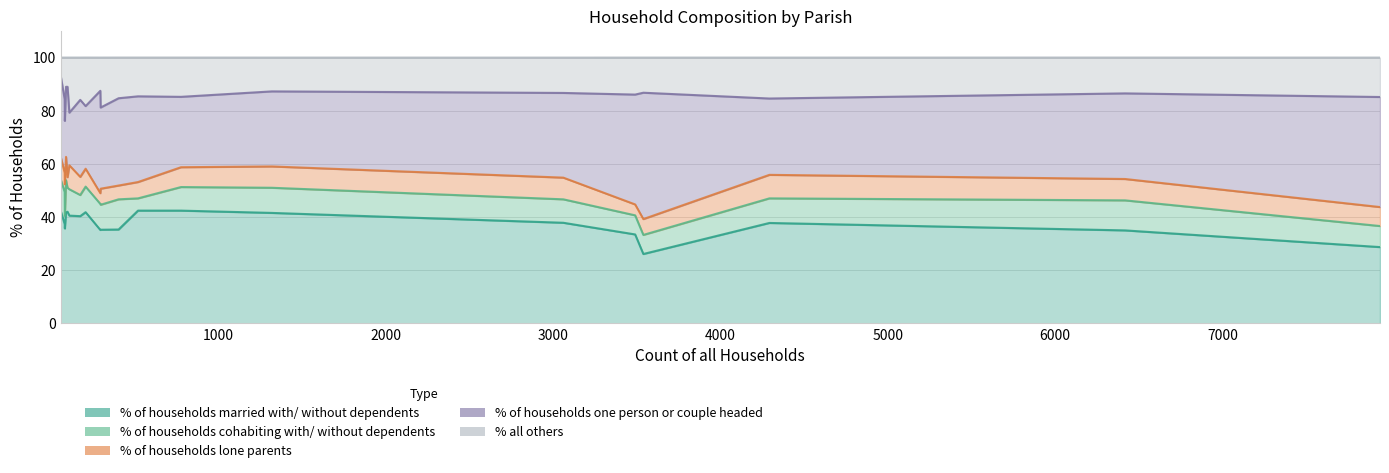

Reading left to right, transcribe all the data shown in this chart.

% of households married with/ without dependents: Bourton=35.3	Alderholt=41.6	Chalbury=42.4	Colehill=37.9	Corfe Mullen=37.8	Cranborne=35.2	Edmondsham=35.7	Ferndown Town=28.7	Gussage All Saints=42.0	Gussage St. Michael=41.8	Hinton=40.3	Holt=42.4	Horton=41.8	Crichel=40.5	Pamphill=35.1	St. Leonards and St. Ives=33.5	Shapwick=37.4	Sturminster Marshall=42.4	Verwood=35.0	West Moors=26.1
% of households cohabiting with/ without dependents: Bourton=11.4	Alderholt=9.5	Chalbury=11.9	Colehill=8.8	Corfe Mullen=9.2	Cranborne=9.4	Edmondsham=4.8	Ferndown Town=7.9	Gussage All Saints=9.0	Gussage St. Michael=12.1	Hinton=8.0	Holt=4.6	Horton=9.6	Crichel=9.9	Pamphill=9.8	St. Leonards and St. Ives=7.2	Shapwick=12.1	Sturminster Marshall=8.9	Verwood=11.3	West Moors=7.2
% of households lone parents: Bourton=5.2	Alderholt=8.0	Chalbury=8.5	Colehill=8.2	Corfe Mullen=8.8	Cranborne=6.0	Edmondsham=11.9	Ferndown Town=7.1	Gussage All Saints=4.0	Gussage St. Michael=8.8	Hinton=6.8	Holt=6.1	Horton=6.7	Crichel=9.0	Pamphill=4.0	St. Leonards and St. Ives=4.1	Shapwick=7.2	Sturminster Marshall=7.5	Verwood=8.0	West Moors=6.0
% of households one person or couple headed: Bourton=32.8	Alderholt=28.2	Chalbury=30.5	Colehill=31.9	Corfe Mullen=28.7	Cranborne=30.5	Edmondsham=23.8	Ferndown Town=41.4	Gussage All Saints=34.0	Gussage St. Michael=26.4	Hinton=29.0	Holt=32.2	Horton=23.6	Crichel=19.8	Pamphill=38.5	St. Leonards and St. Ives=41.3	Shapwick=27.7	Sturminster Marshall=26.5	Verwood=32.2	West Moors=47.5
% all others: Bourton=15.3	Alderholt=12.7	Chalbury=6.8	Colehill=13.3	Corfe Mullen=15.4	Cranborne=18.8	Edmondsham=23.8	Ferndown Town=14.8	Gussage All Saints=11.0	Gussage St. Michael=11.0	Hinton=15.9	Holt=14.6	Horton=18.3	Crichel=20.7	Pamphill=12.5	St. Leonards and St. Ives=13.9	Shapwick=15.7	Sturminster Marshall=14.8	Verwood=13.5	West Moors=13.2